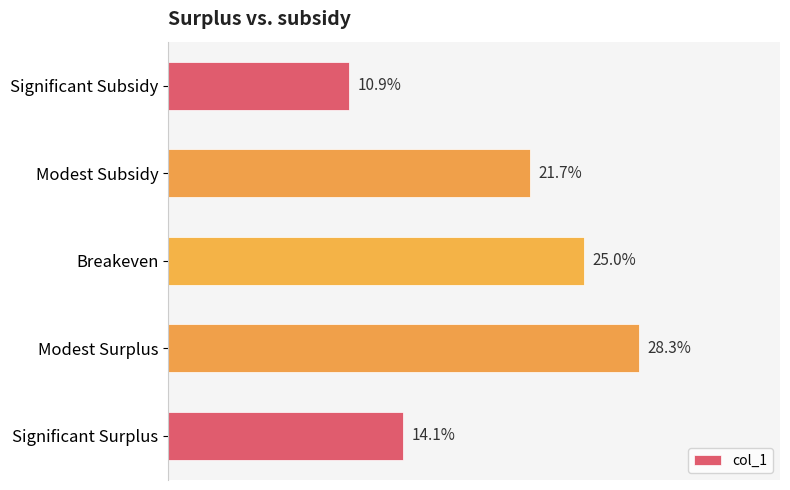

Are the bars horizontal?

Yes